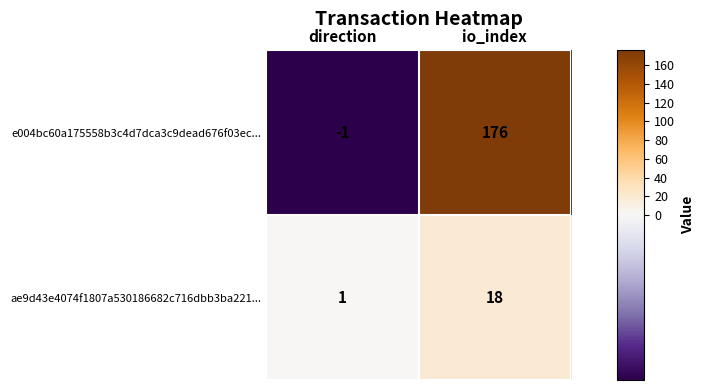

The e004bc60a175558b3c4d7dca3c9dead676f03ec... series shows 113 at io_index. True or false?

False